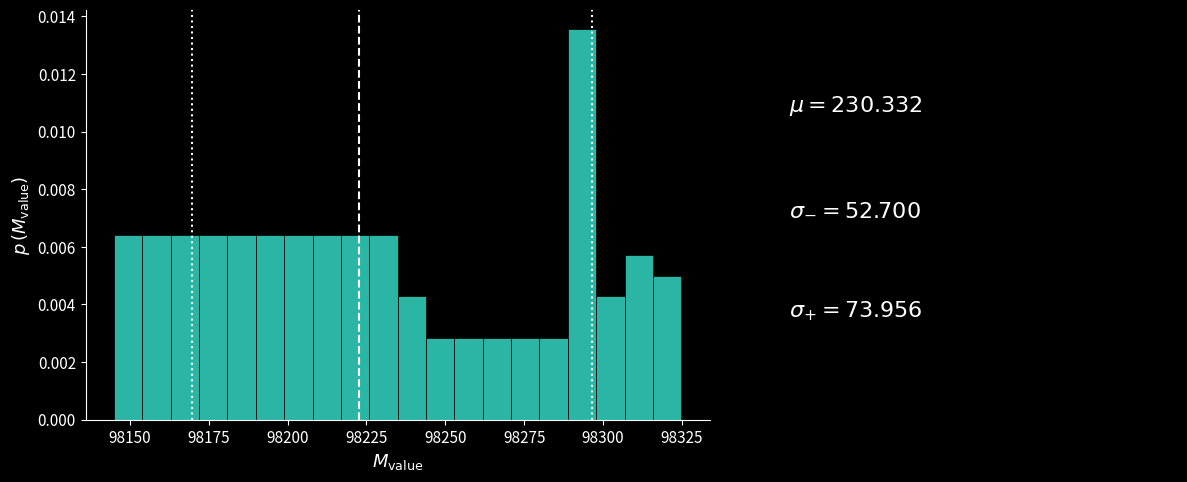

Read against the x-axis, roughly where is the centre of the tallest bar?

98295